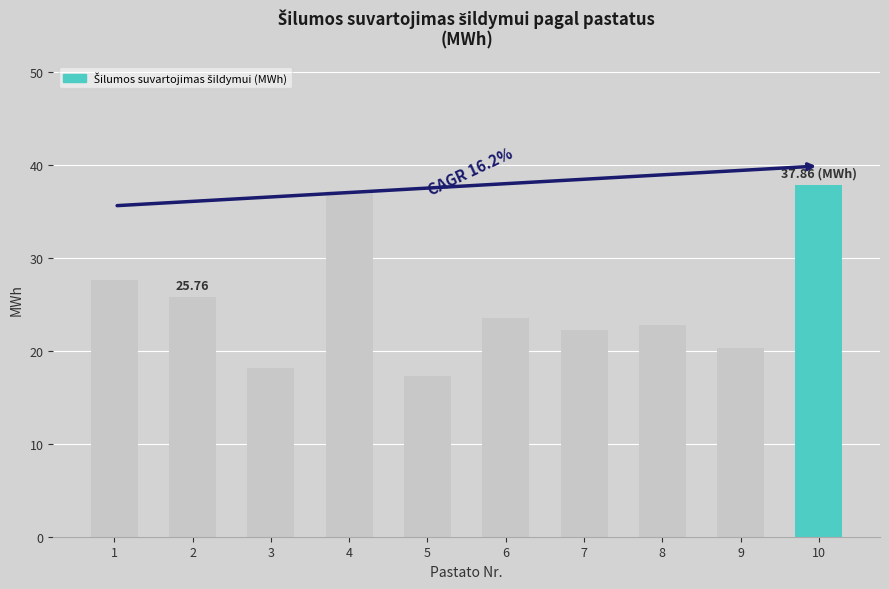

Which has a higher value, 4 or 7?

4